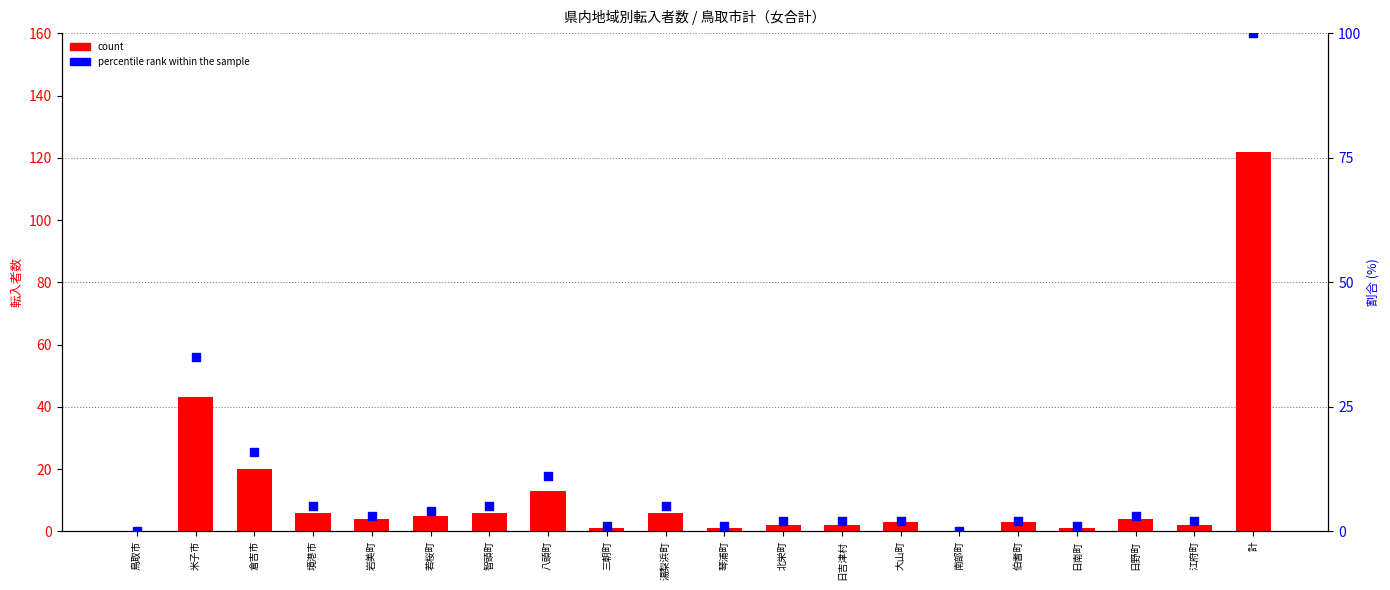

At how many categories does at least one series exceed 10?

4